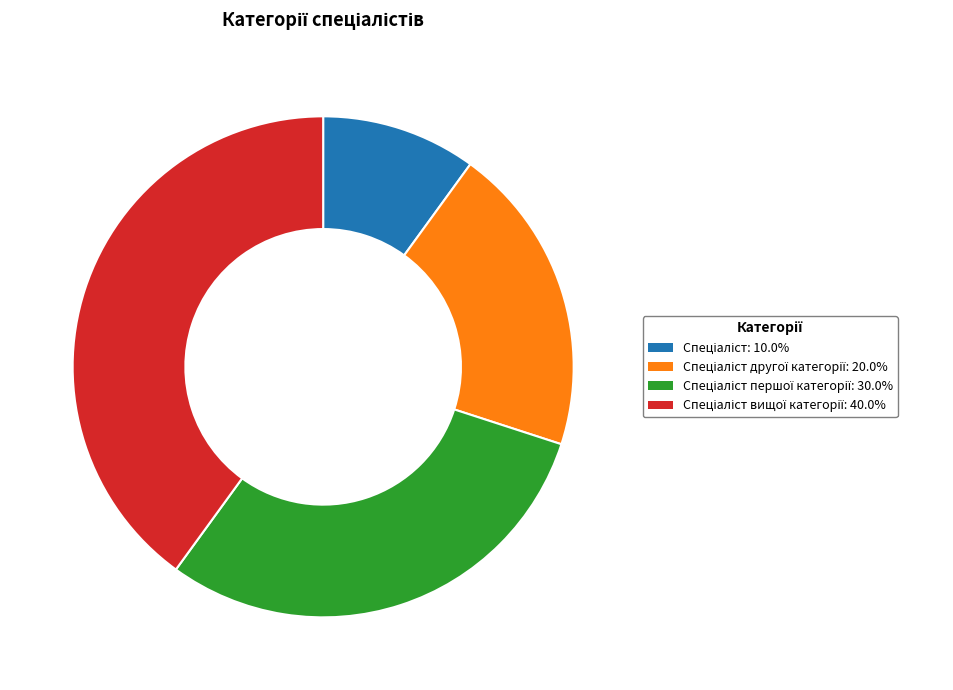

Does any single category account for the majority?

No